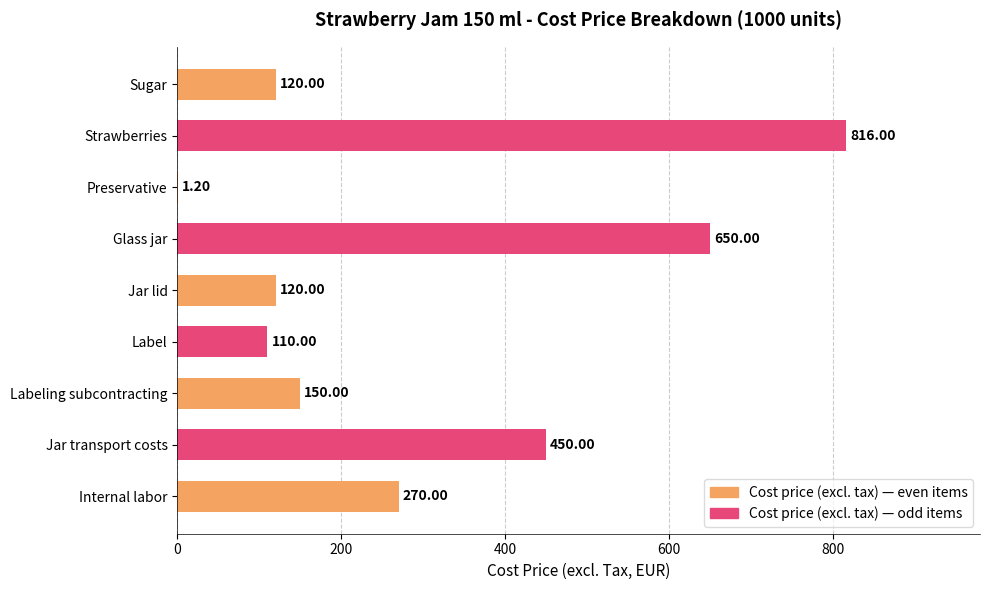

What is the sum of the values at Glass jar and Label?

760.0